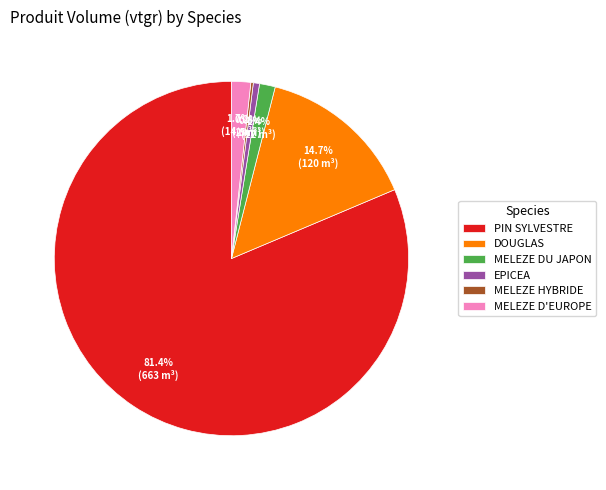

Between MELEZE D'EUROPE and DOUGLAS, which is larger?

DOUGLAS